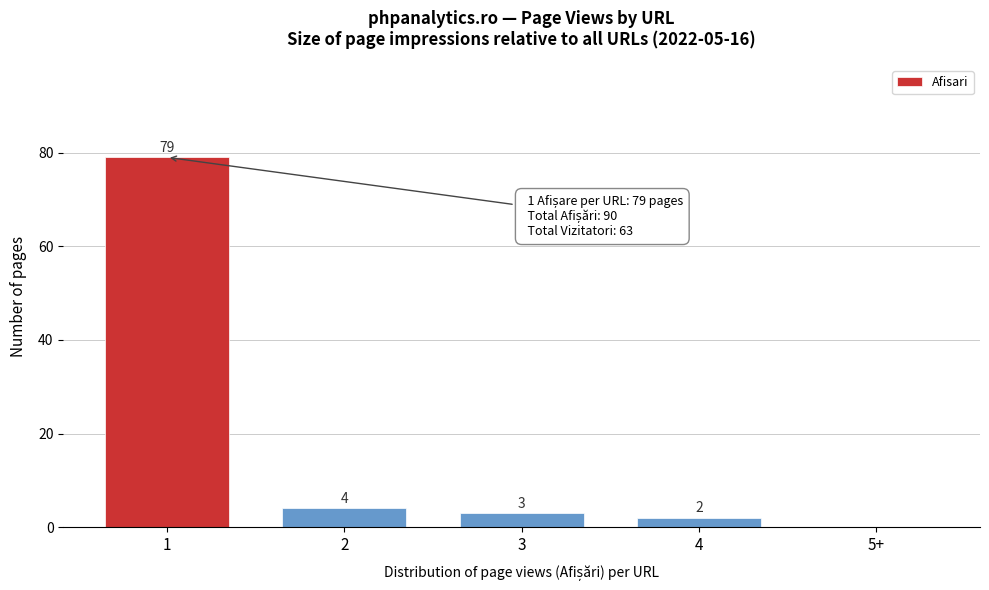

Reading left to right, what are all the values shown in this chart?

1=79	2=4	3=3	4=2	5+=0